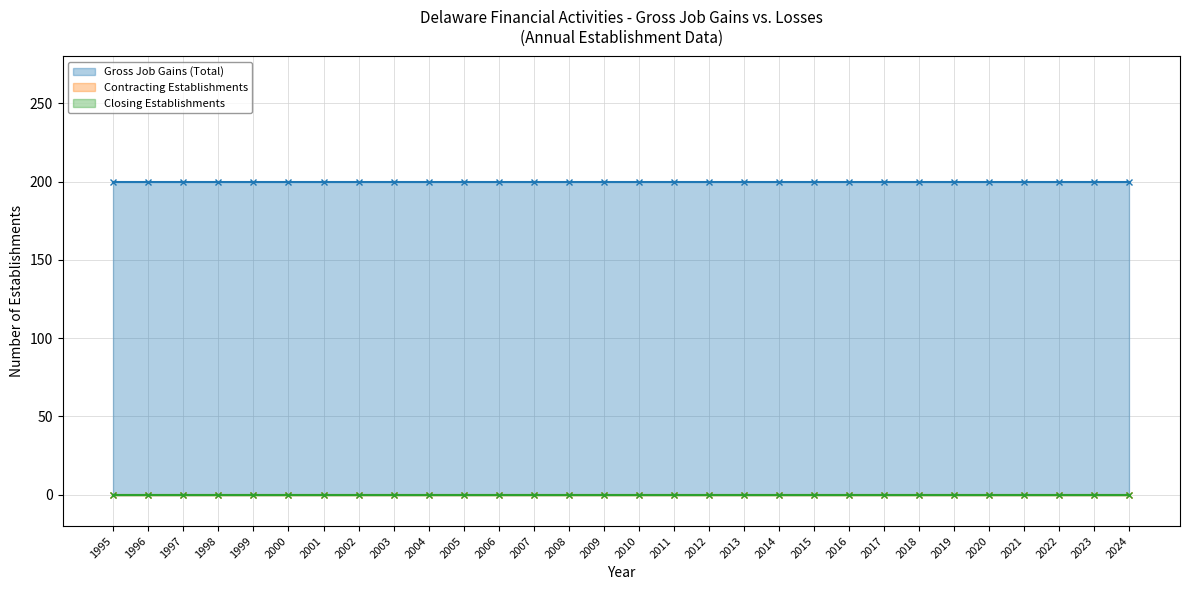

True or false: Contracting Establishments and Gross Job Gains (Total) cross at least once.

False